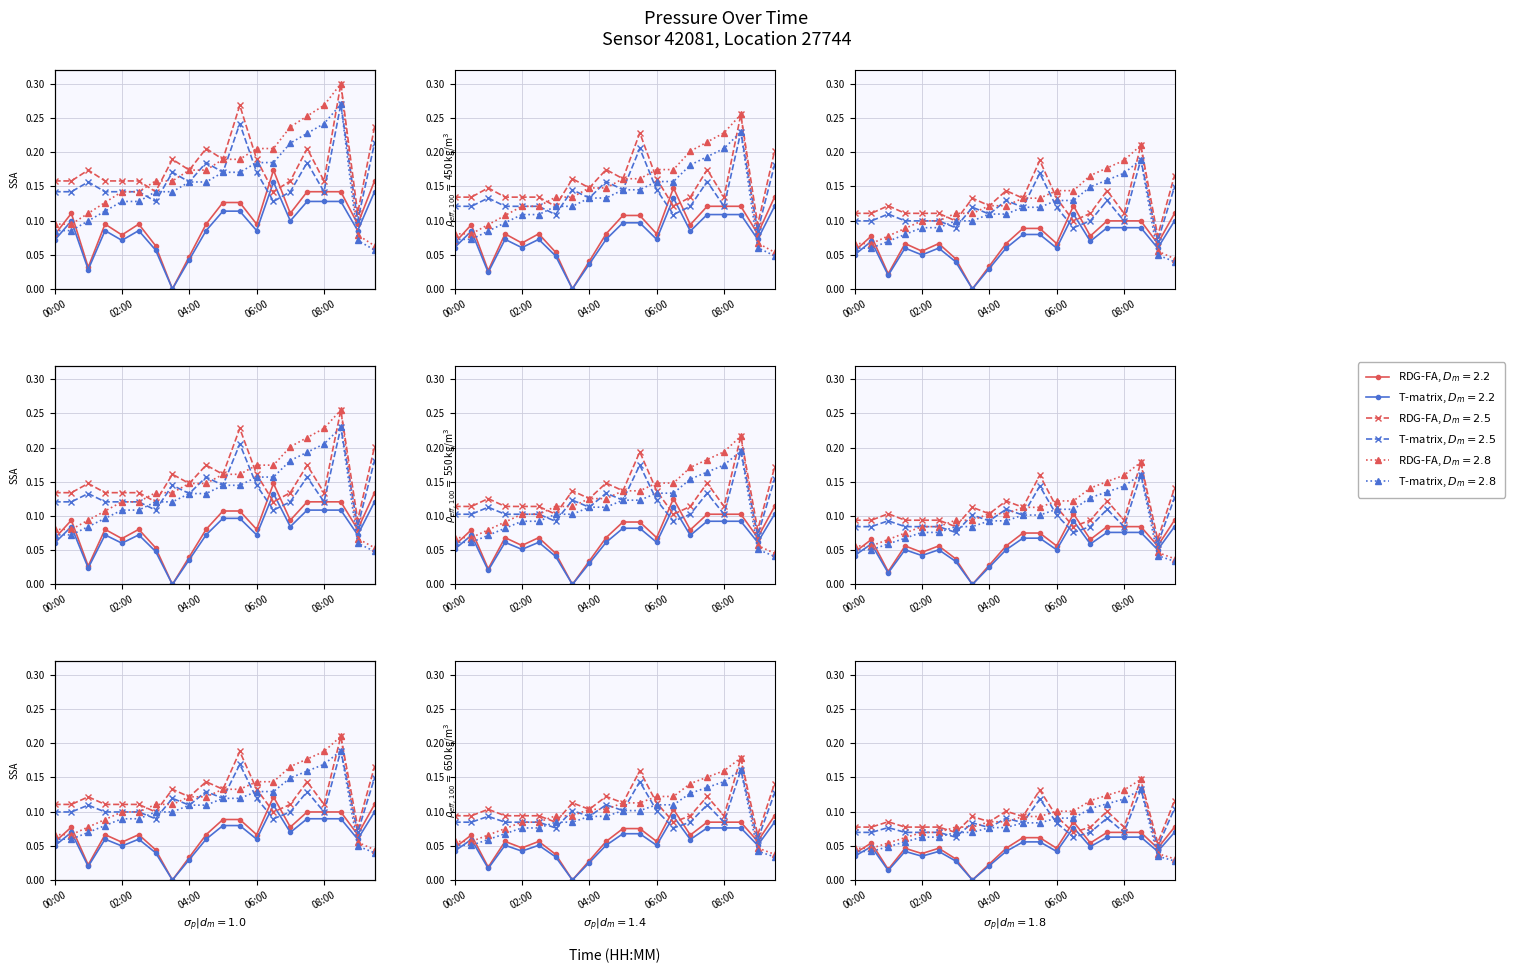

How many values in pressure are above zero?

19